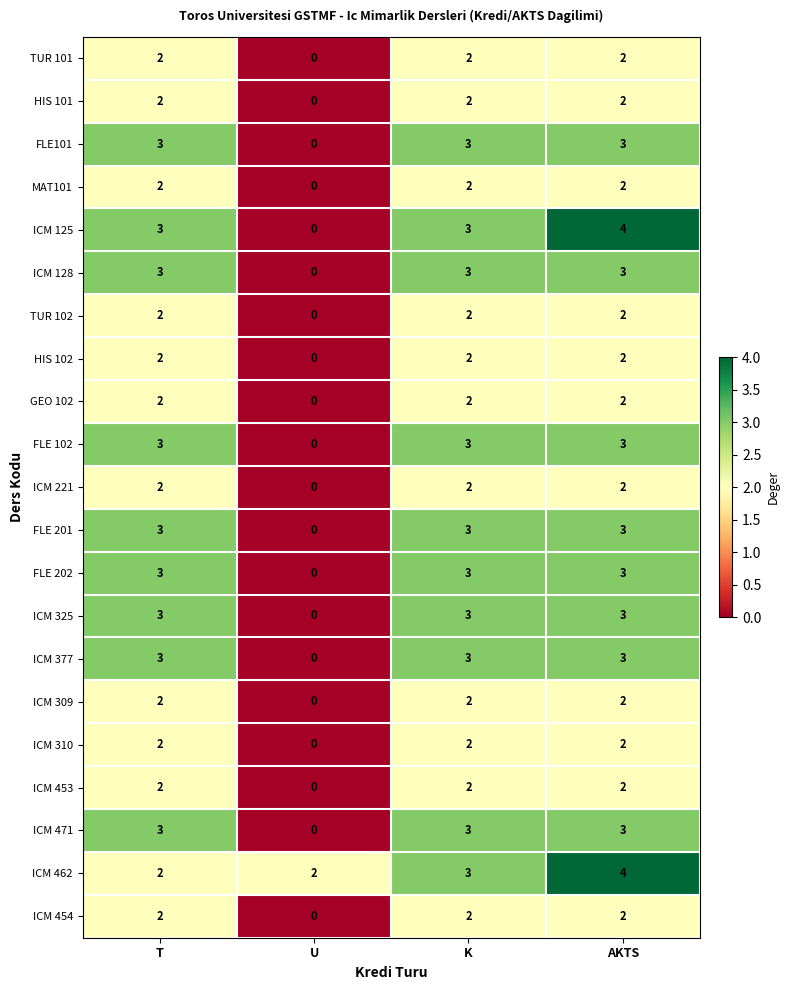

The value of ICM 310 at U is 0. True or false?

True